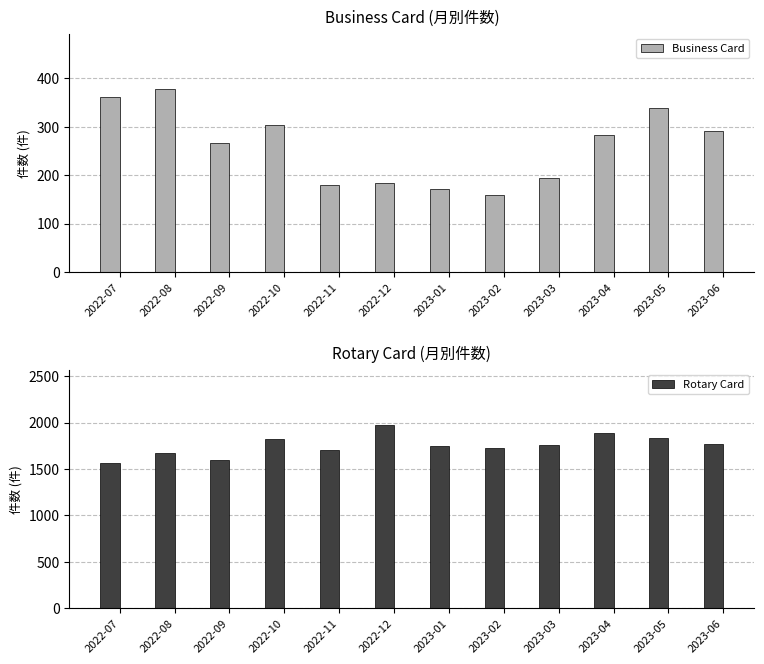

Which category has the lowest value in the Business Card series?

2023-02